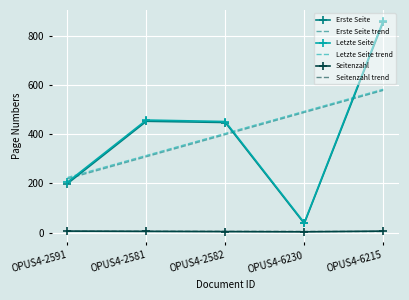

Rank the categories by Erste Seite trend value from highest to lowest.

OPUS4-6215, OPUS4-6230, OPUS4-2582, OPUS4-2581, OPUS4-2591